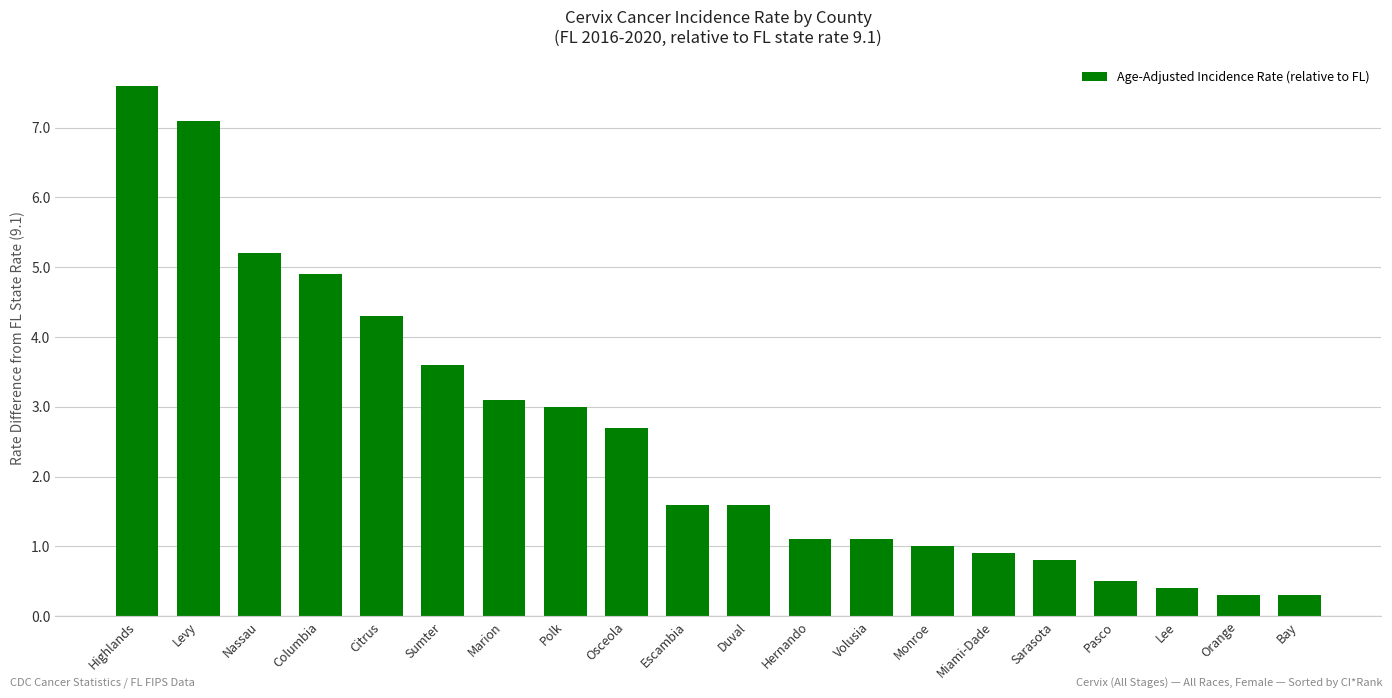

How many bars are there in total?

20